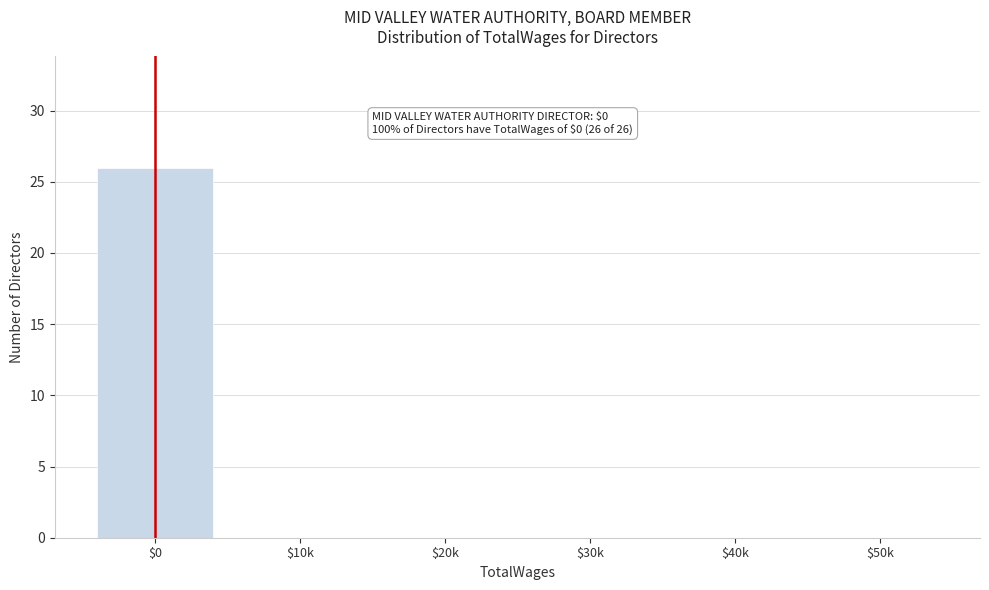

What is the sum of all values?

26